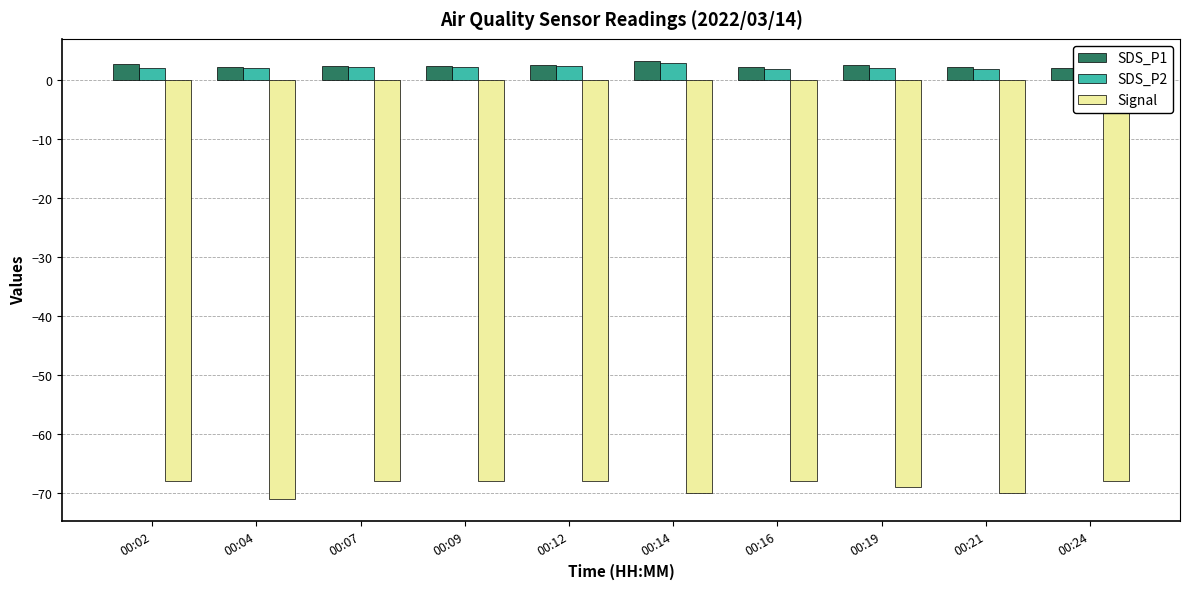

Count the number of data series in this chart.

3